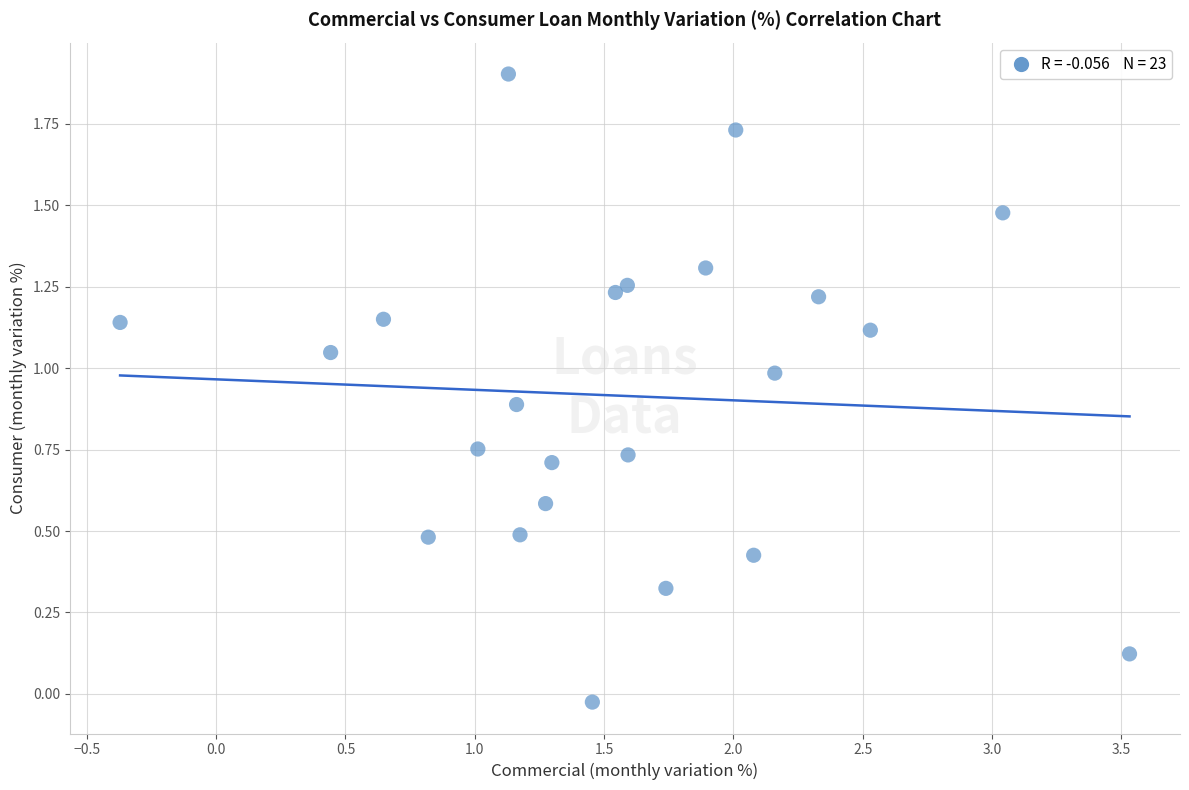

What is the range of Y values (max minus min)?

1.9